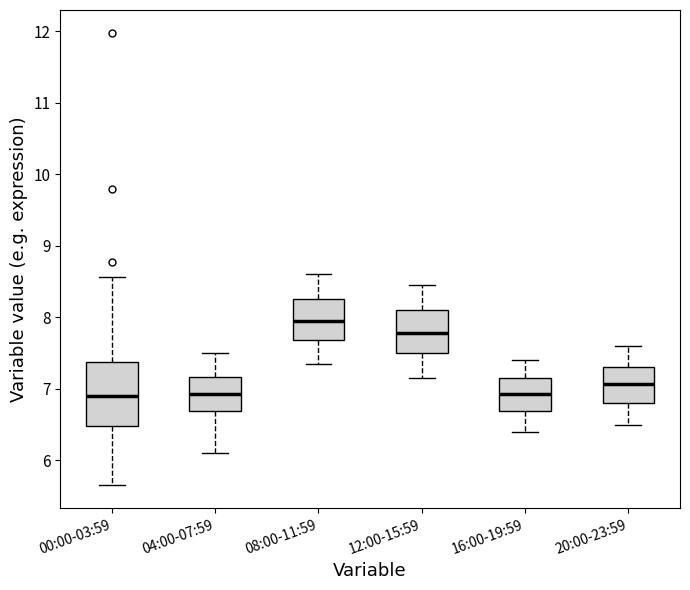

Reading left to right, transcribe this box plot: for each box, give where its median line is, the range the box spans, and where its two whiskers end, as read against the y-axis. The values are not printed on the chart, so give them approximately, as read against the axis.

00:00-03:59: median 6.9, box 6.5 to 7.4, whiskers 5.7 to 8.6
04:00-07:59: median 6.9, box 6.7 to 7.2, whiskers 6.1 to 7.5
08:00-11:59: median 8.0, box 7.7 to 8.3, whiskers 7.4 to 8.6
12:00-15:59: median 7.8, box 7.5 to 8.1, whiskers 7.2 to 8.5
16:00-19:59: median 6.9, box 6.7 to 7.2, whiskers 6.4 to 7.4
20:00-23:59: median 7.1, box 6.8 to 7.3, whiskers 6.5 to 7.6